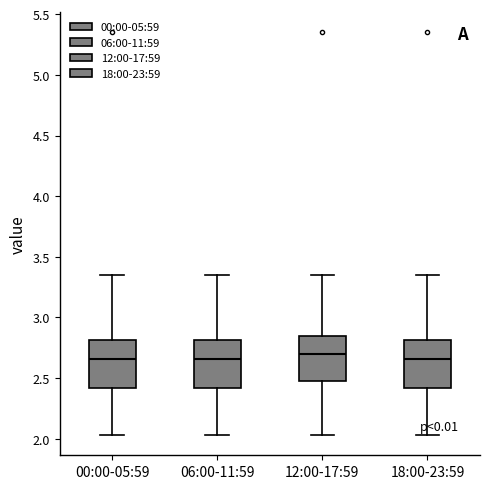

Where does the upper whisker of the box for 00:00-05:59 end on the y-axis? The values are not printed on the chart, so give them approximately, as read against the axis.

3.35